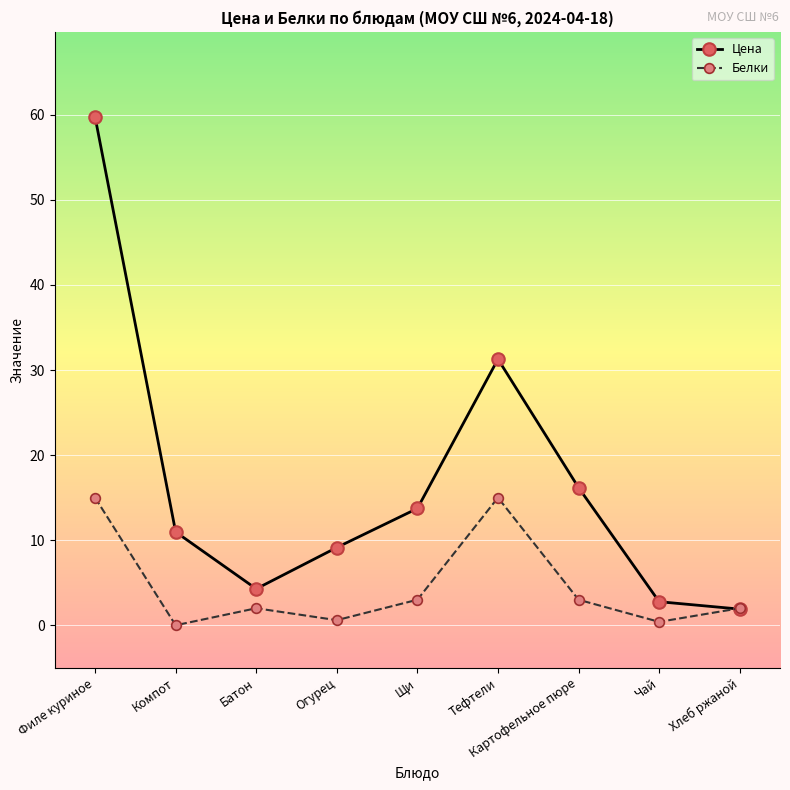

At Огурец, list the series in order from largest to smallest.

Цена, Белки